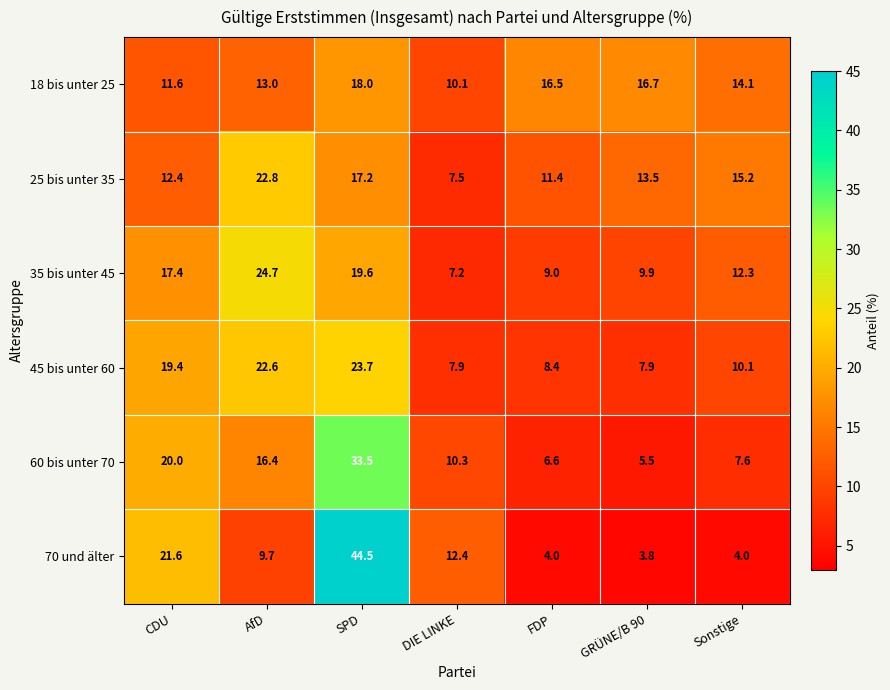

True or false: 25 bis unter 35 has a value of 3.9 at GRÜNE/B 90.

False